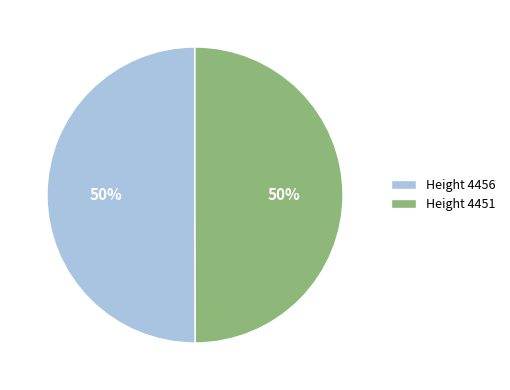

True or false: Height 4451 accounts for 61% of the total.

False